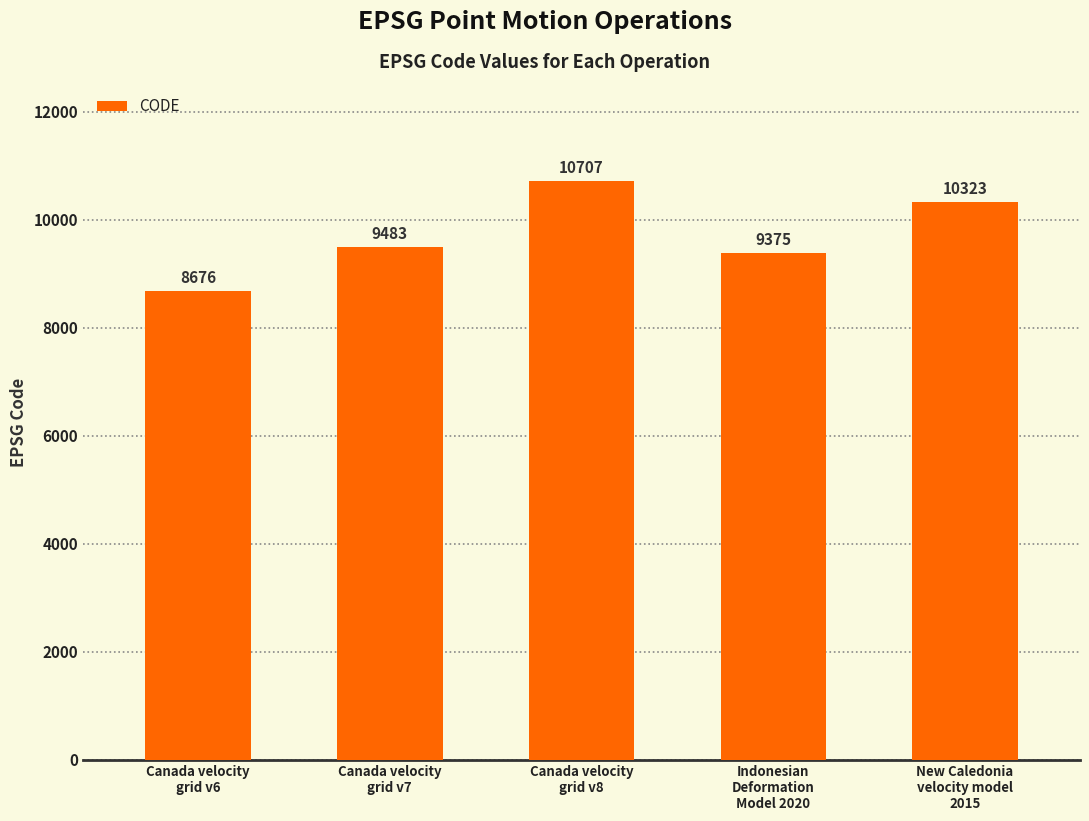

What is the sum of the values at Canada velocity
grid v8 and Canada velocity
grid v6?

19383